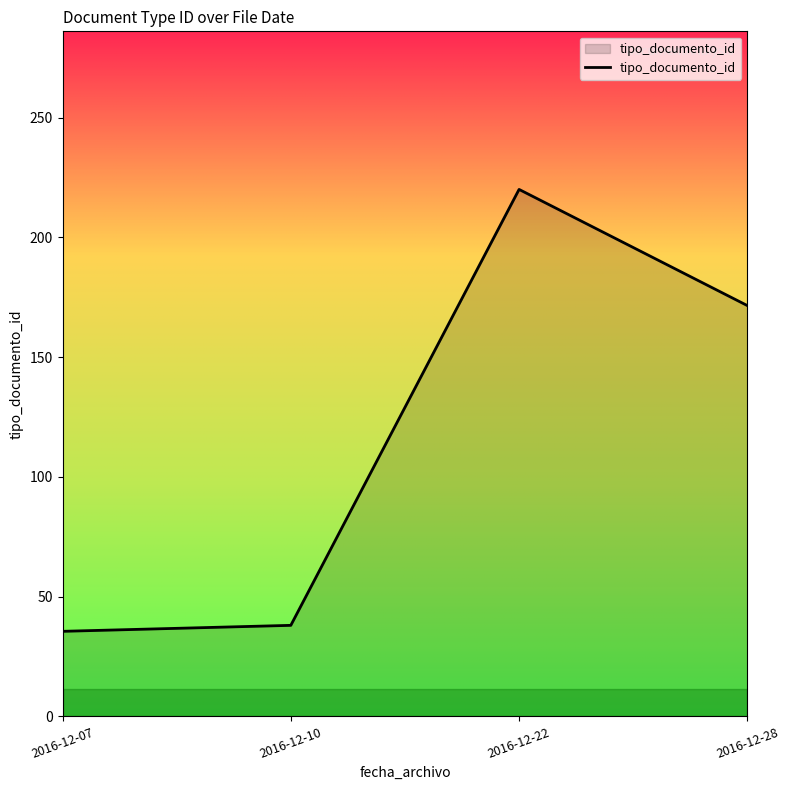

What is the sum of the values at 2016-12-10 and 2016-12-28?

209.5